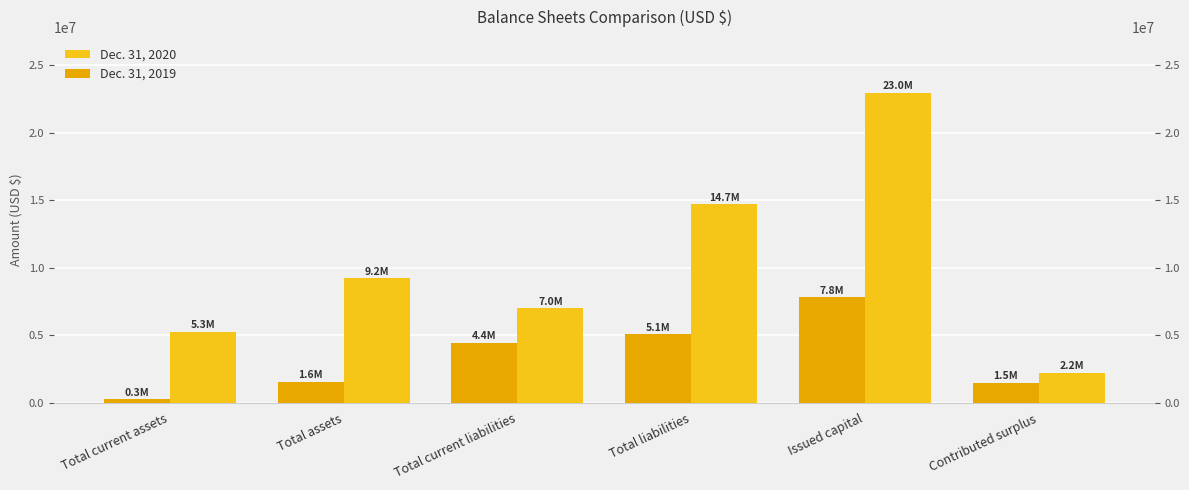

Which series changed the most between Total assets and Total current liabilities?

Dec. 31, 2019